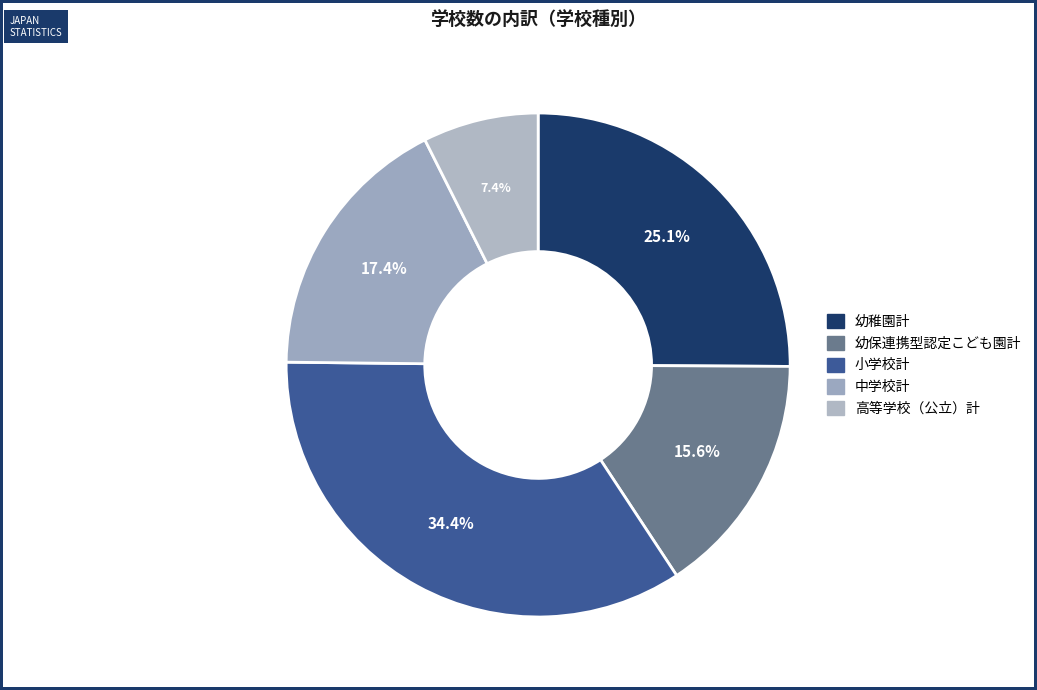

Is it true that 幼稚園計 is 37% of the pie?

False